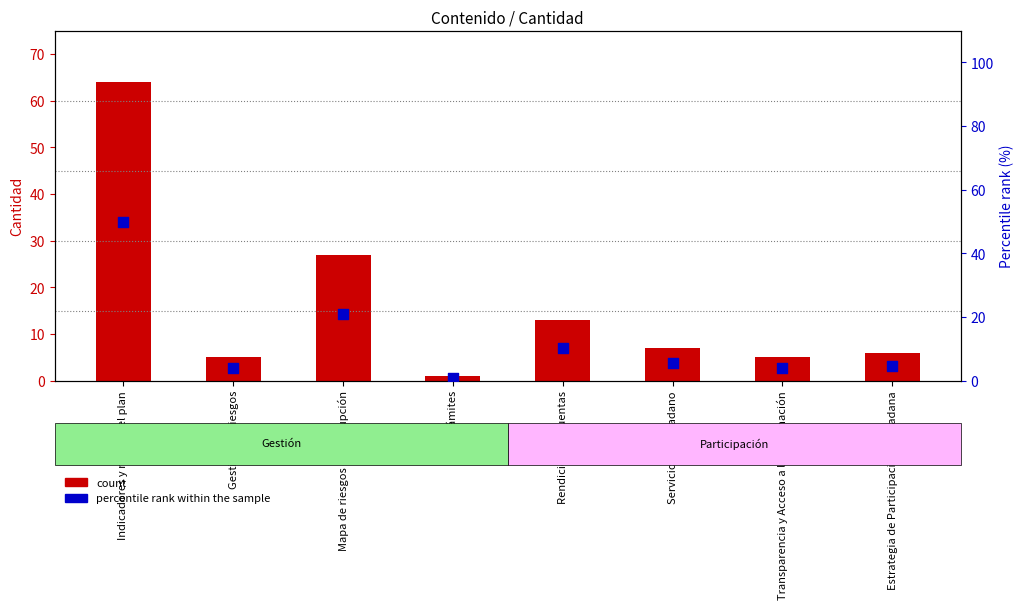

At which category is the sum across all series the highest?

Indicadores y metas del plan